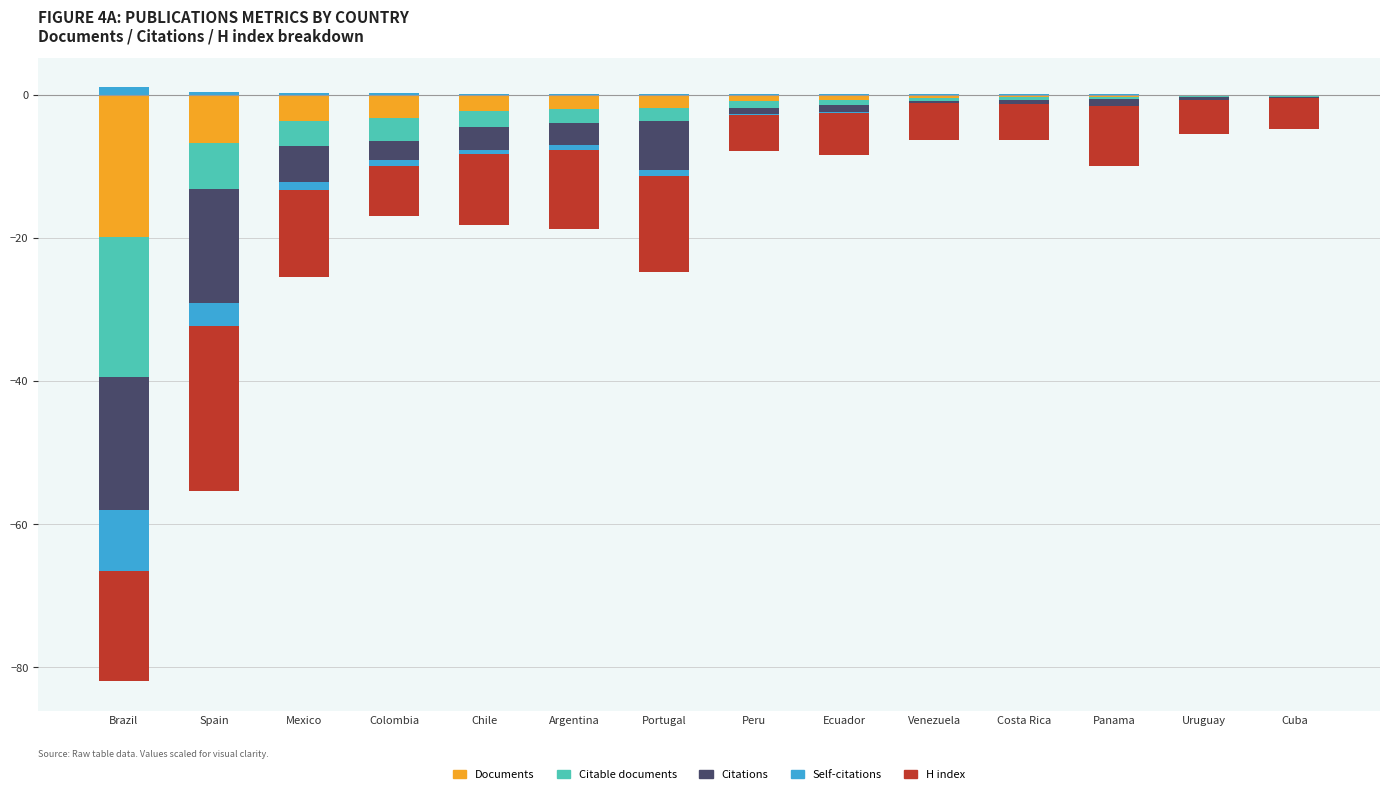

Which series has the largest range (max minus min)?

Documents